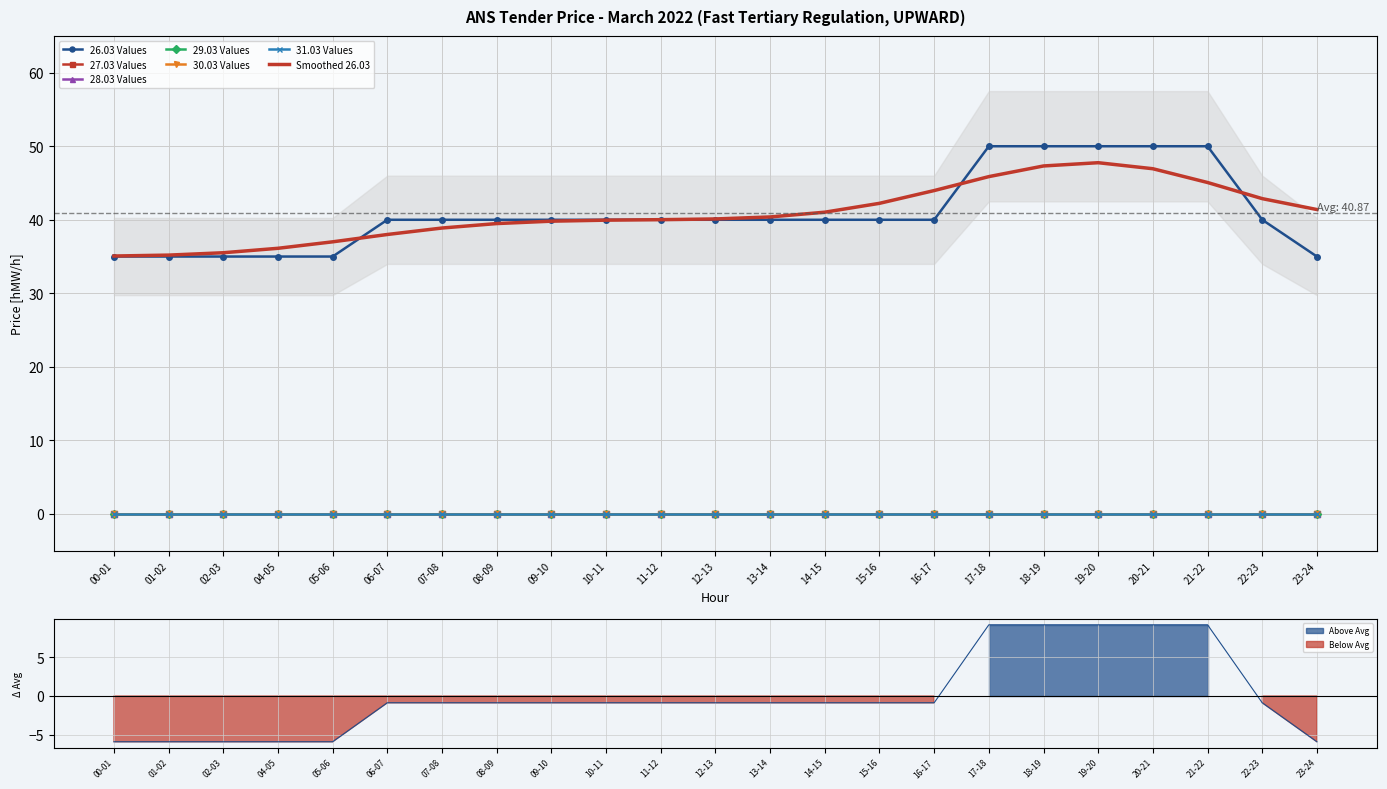

The 26.03 Values series shows 23 at 21-22. True or false?

False